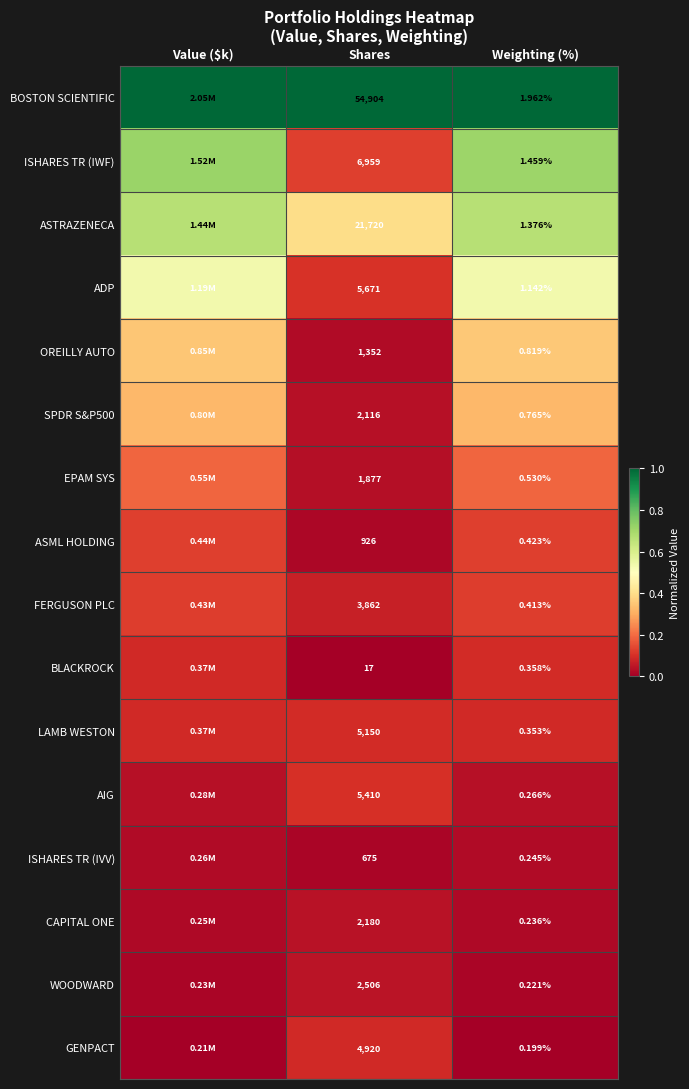

Which series changed the most between Shares and Weighting (%)?

BOSTON SCIENTIFIC